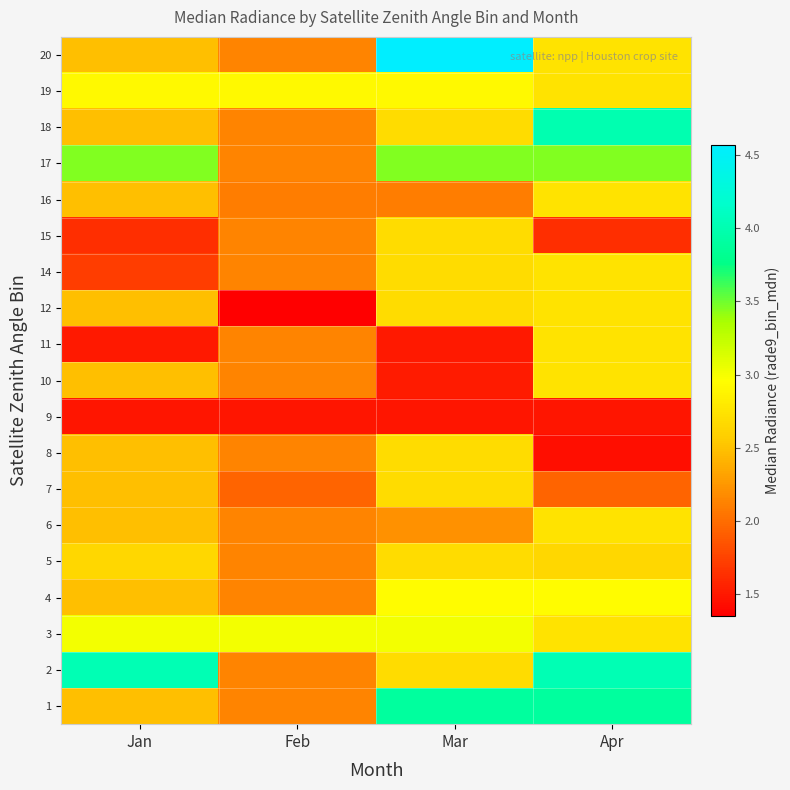

List the series in order of their peak value, highest first.

20, 2, 18, 1, 17, 3, 4, 19, 6, 10, 11, 12, 14, 16, 5, 7, 8, 15, 9